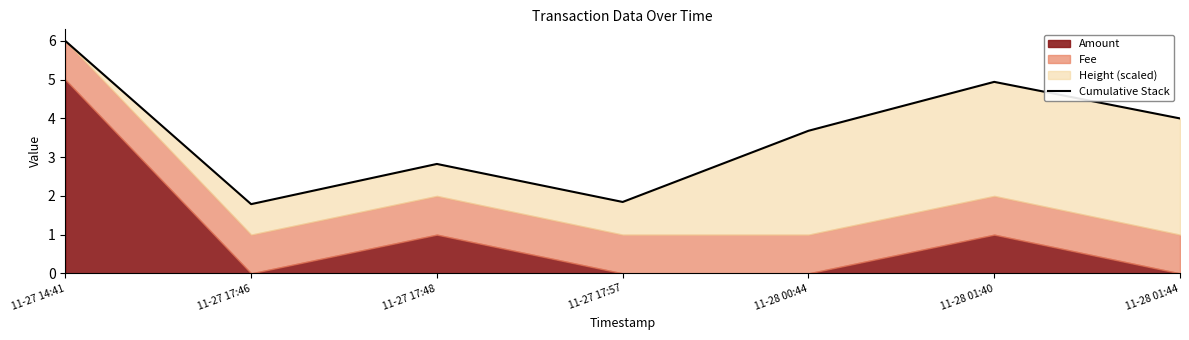

Reading right to left, what are all the values shown in this chart?

11-28 01:44=4.0	11-28 01:40=4.9	11-28 00:44=3.7	11-27 17:57=1.8	11-27 17:48=2.8	11-27 17:46=1.8	11-27 14:41=6.0